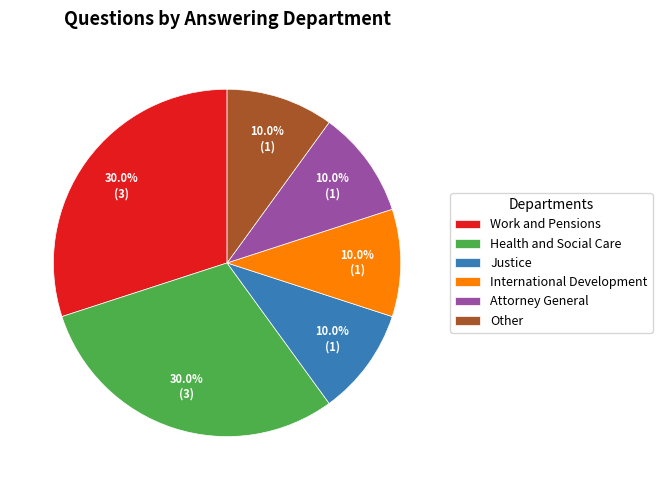

To the nearest percent, what portion does Work and Pensions represent?

30%